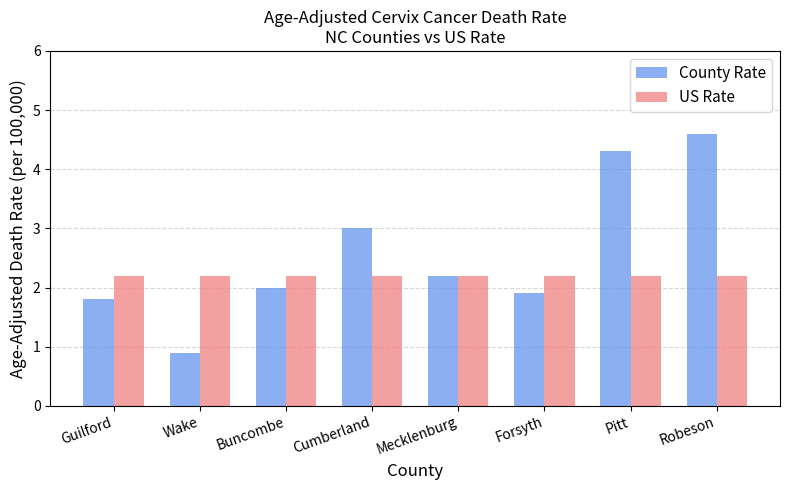

List the series in order of their peak value, lowest first.

US Rate, County Rate